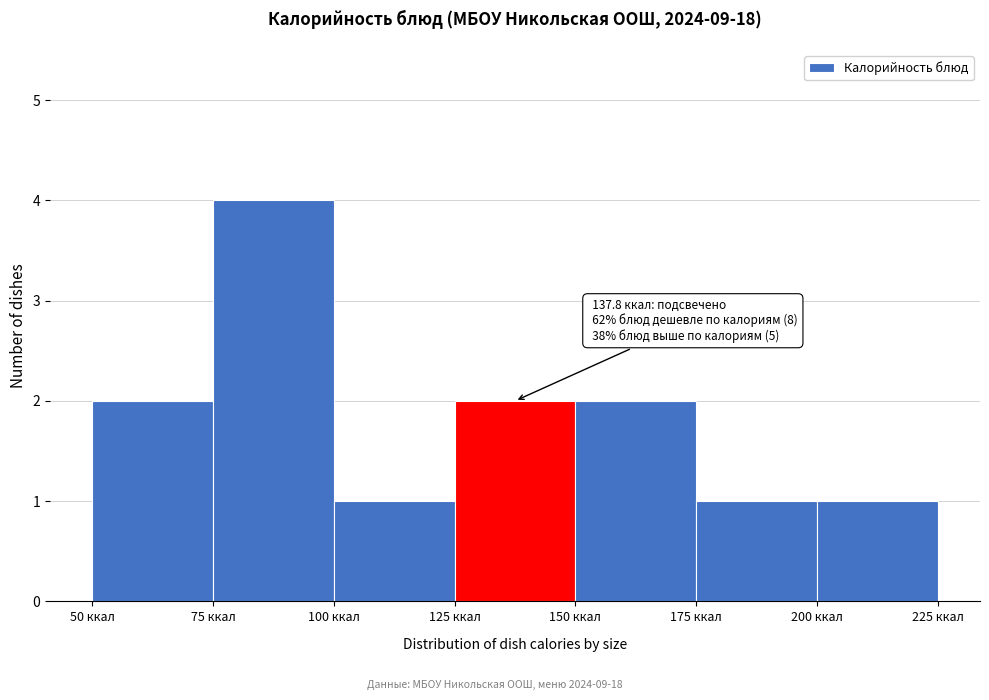

Over which range of the x-axis is the bar tallest?

75 to 100